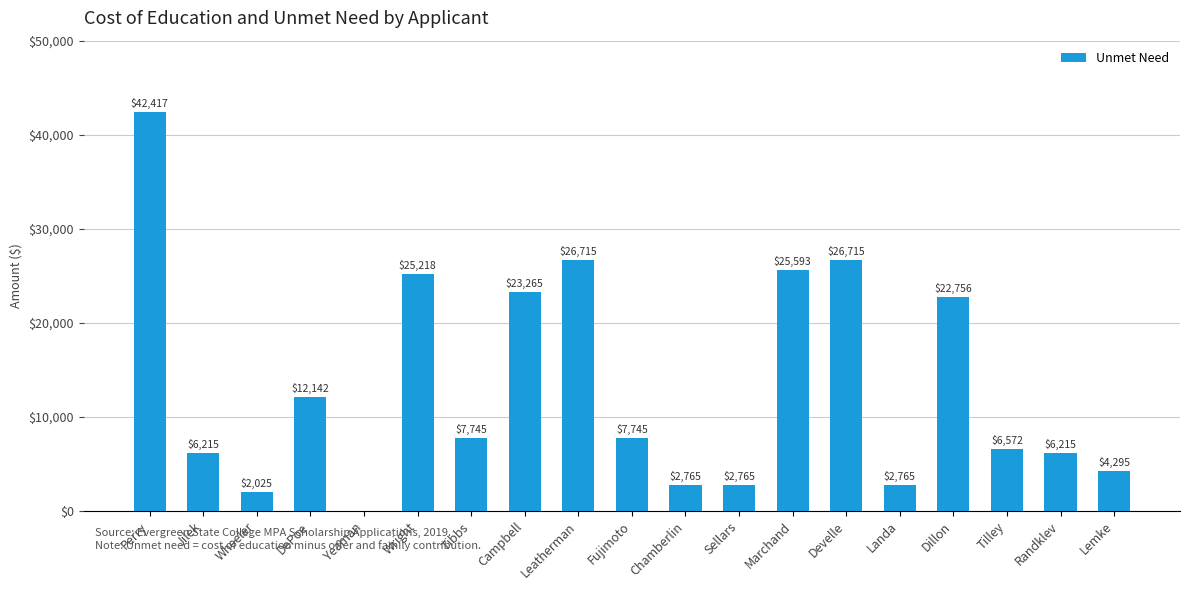

How many values are above zero?

18